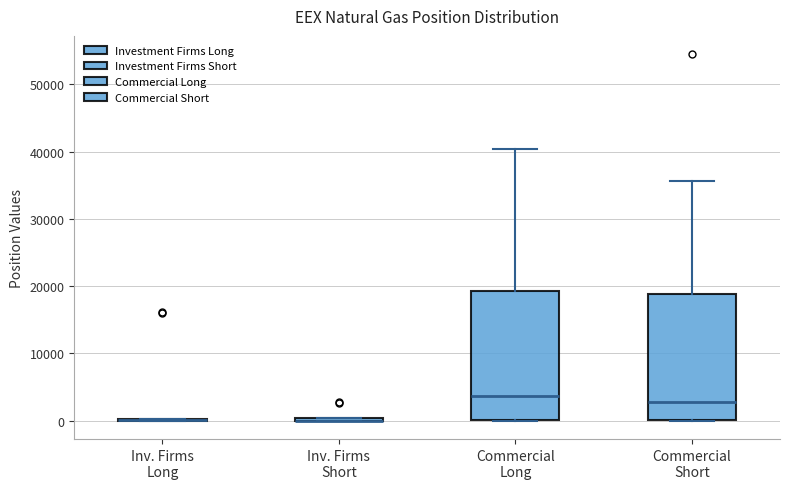

Reading left to right, transcribe this box plot: for each box, give where its median line is, the range the box spans, and where its two whiskers end, as read against the y-axis. The values are not printed on the chart, so give them approximately, as read against the axis.

Inv. Firms Long: box collapsed to a line at 0, whiskers 0 to 0
Inv. Firms Short: box collapsed to a line at 0, whiskers 0 to 0
Commercial Long: median 4000, box 0 to 19000, whiskers 0 to 40000
Commercial Short: median 3000, box 0 to 19000, whiskers 0 to 36000